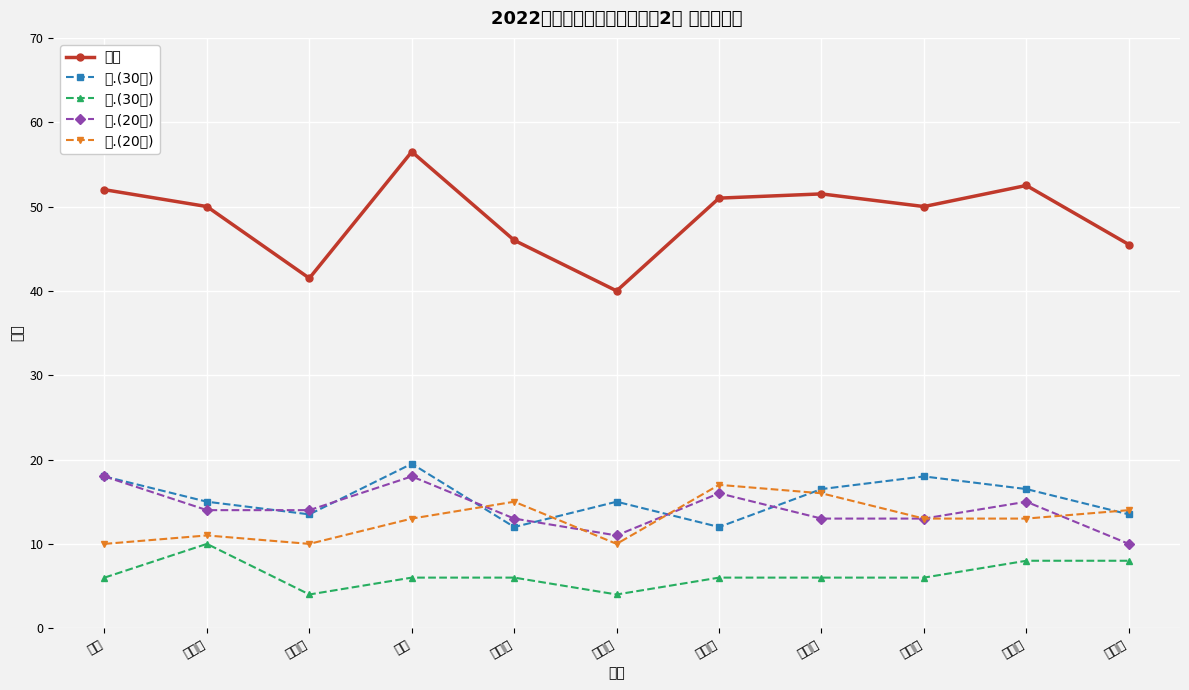

Does the chart display data point markers on the line(s)?

Yes